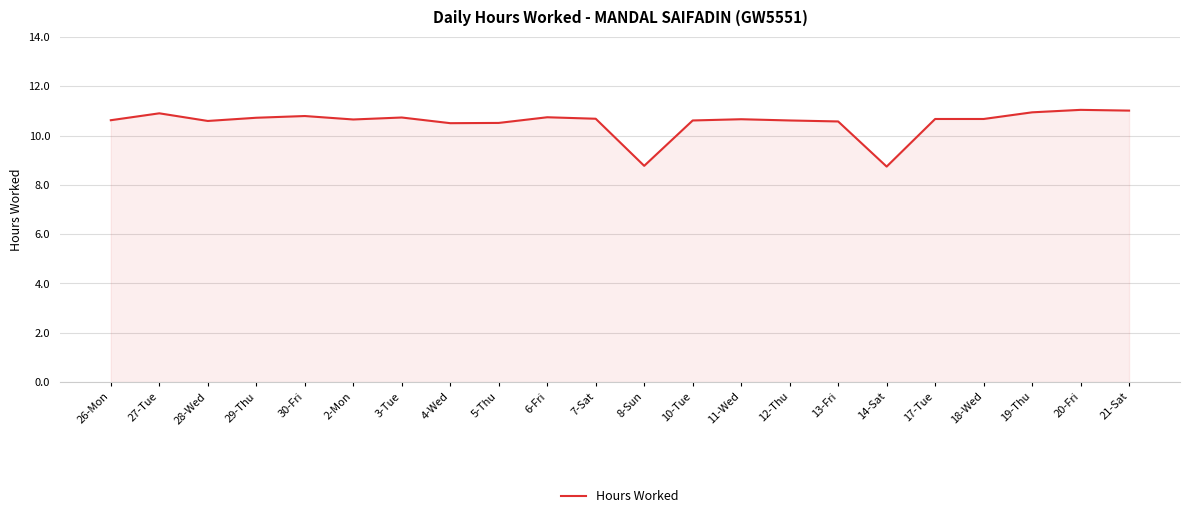

What is the ratio of the value at 29-Thu to the value at 18-Wed?

1.0